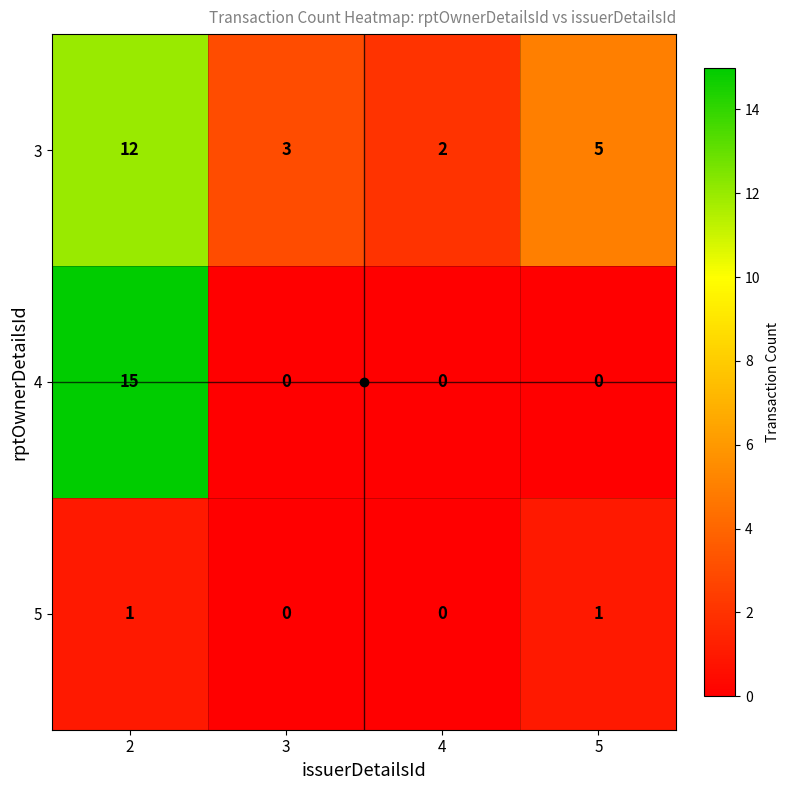

Which series has the widest spread of values?

4